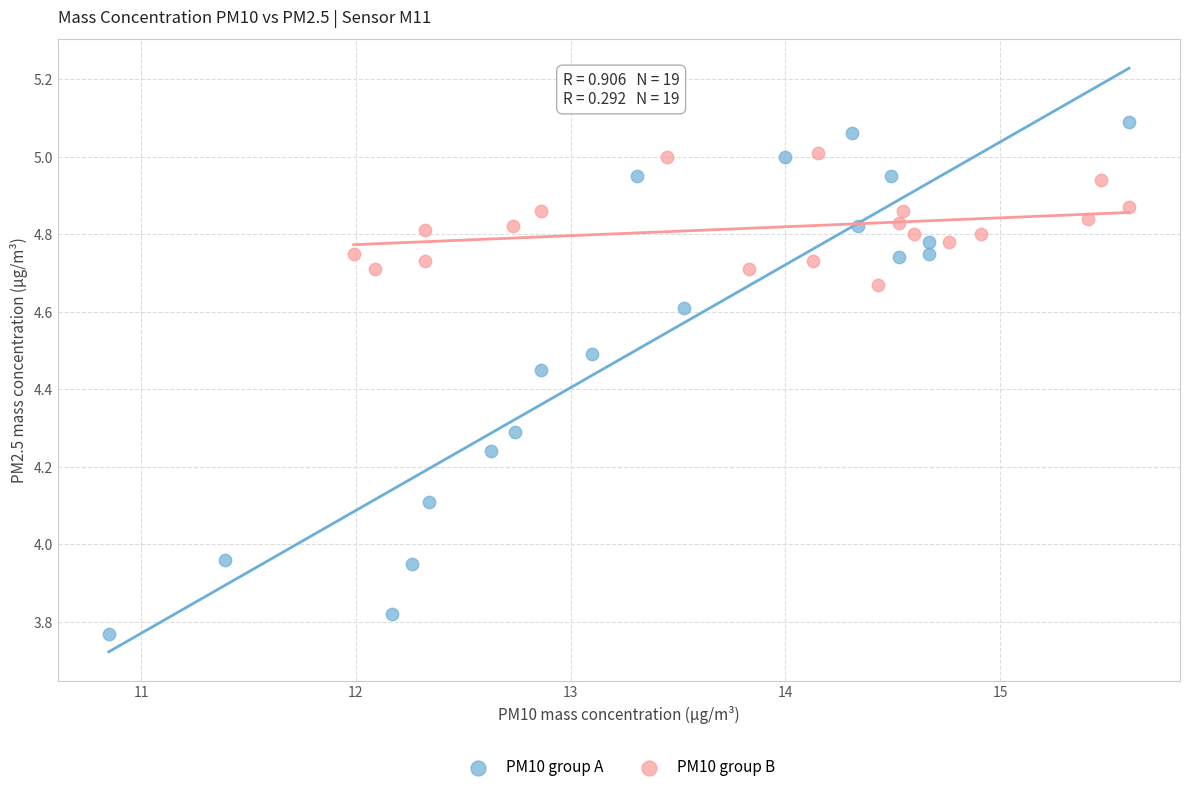

Which series reaches the minimum Y coordinate?

PM10 group A